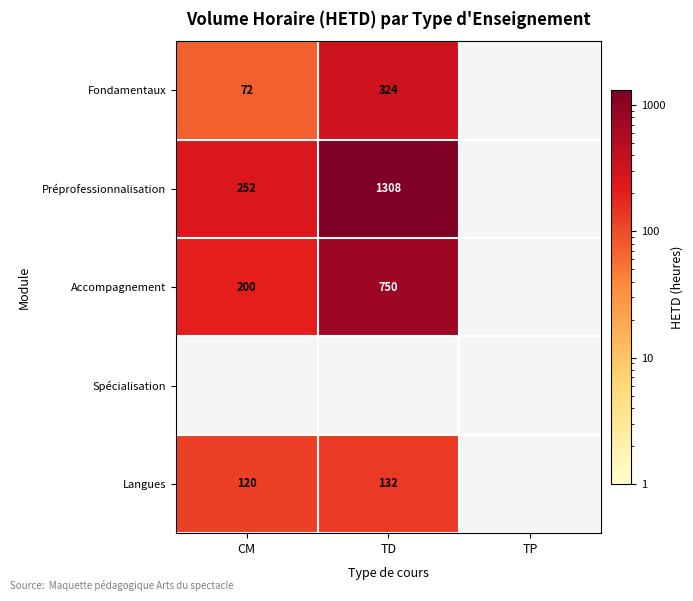

The Accompagnement series shows 750 at TD. True or false?

True